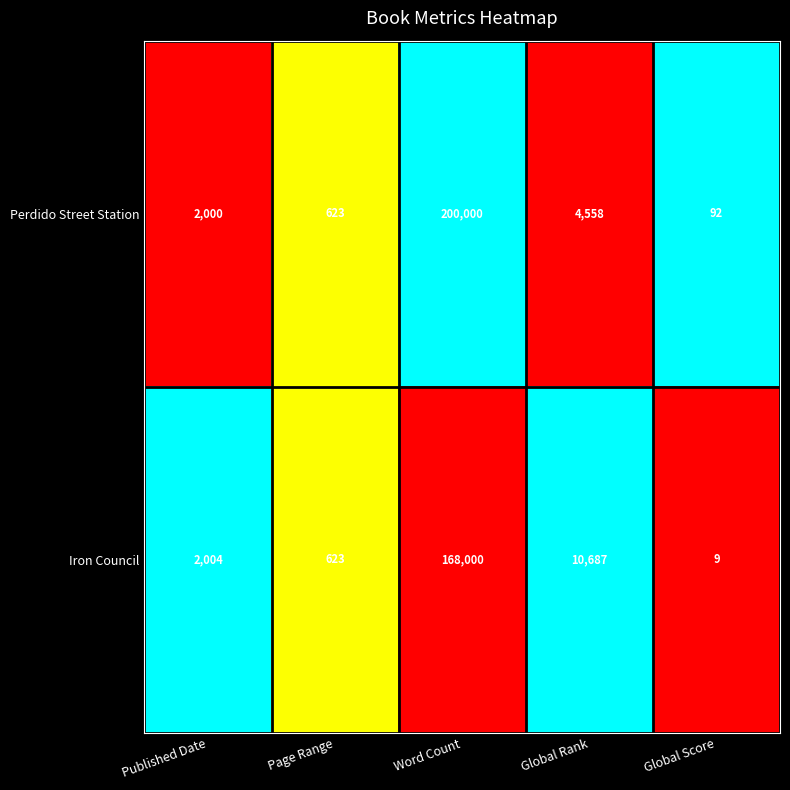

What is the approximate value of Iron Council at Global Score?

9